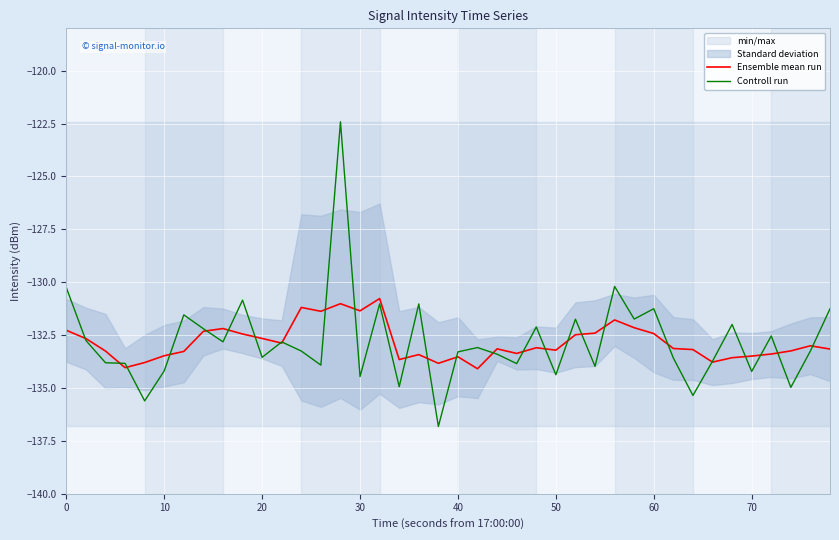

What is the lowest value of the Ensemble mean run series?

-134.1